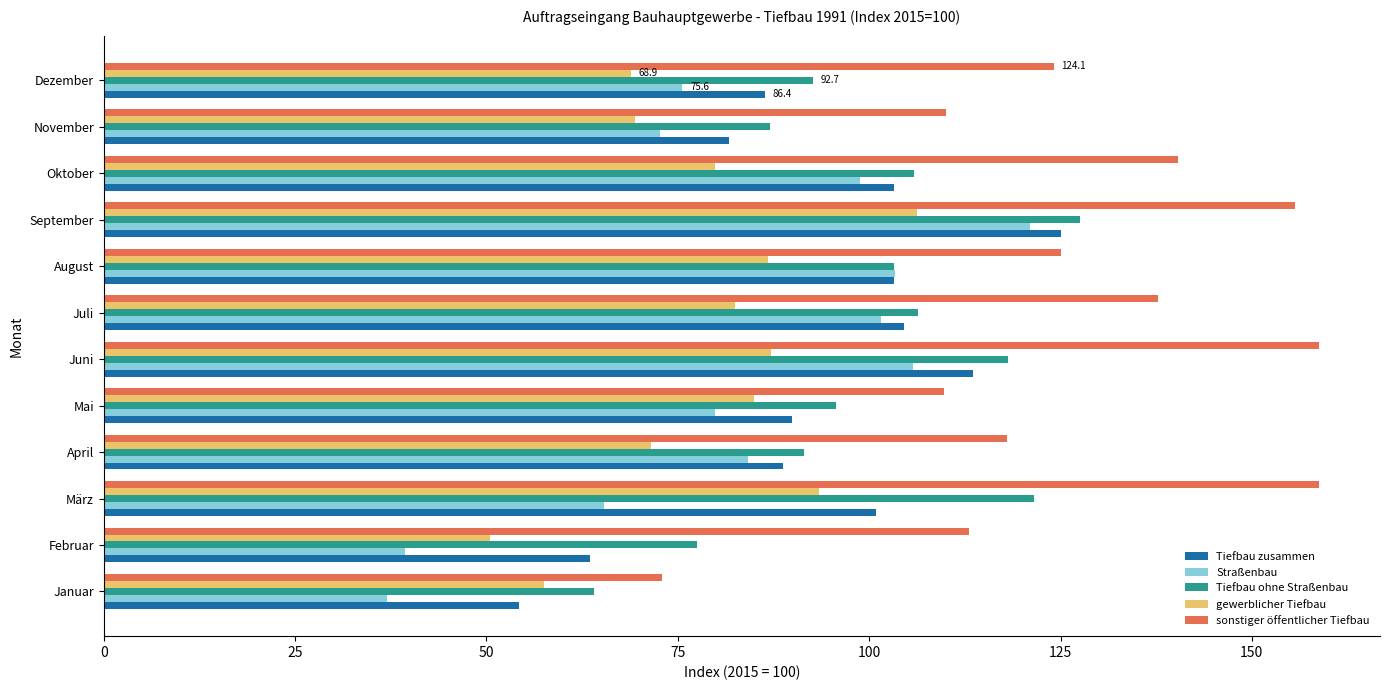

What value does the Tiefbau ohne Straßenbau series have at Juli?

106.4